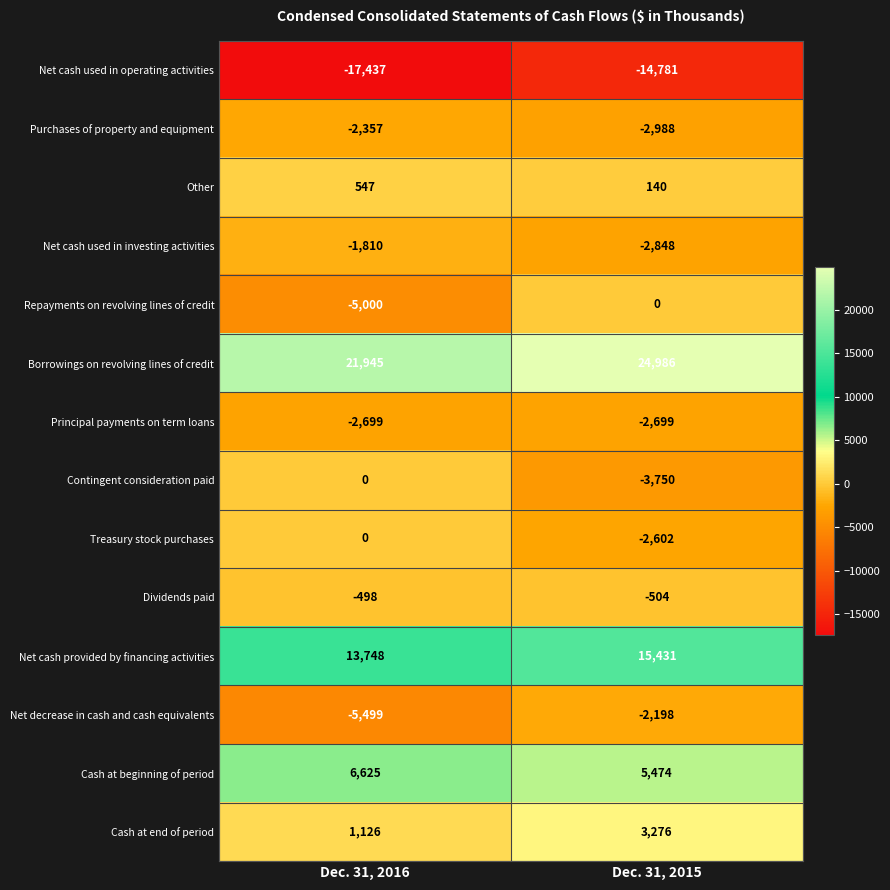

Between Dec. 31, 2016 and Dec. 31, 2015, which series saw the biggest shift?

Repayments on revolving lines of credit